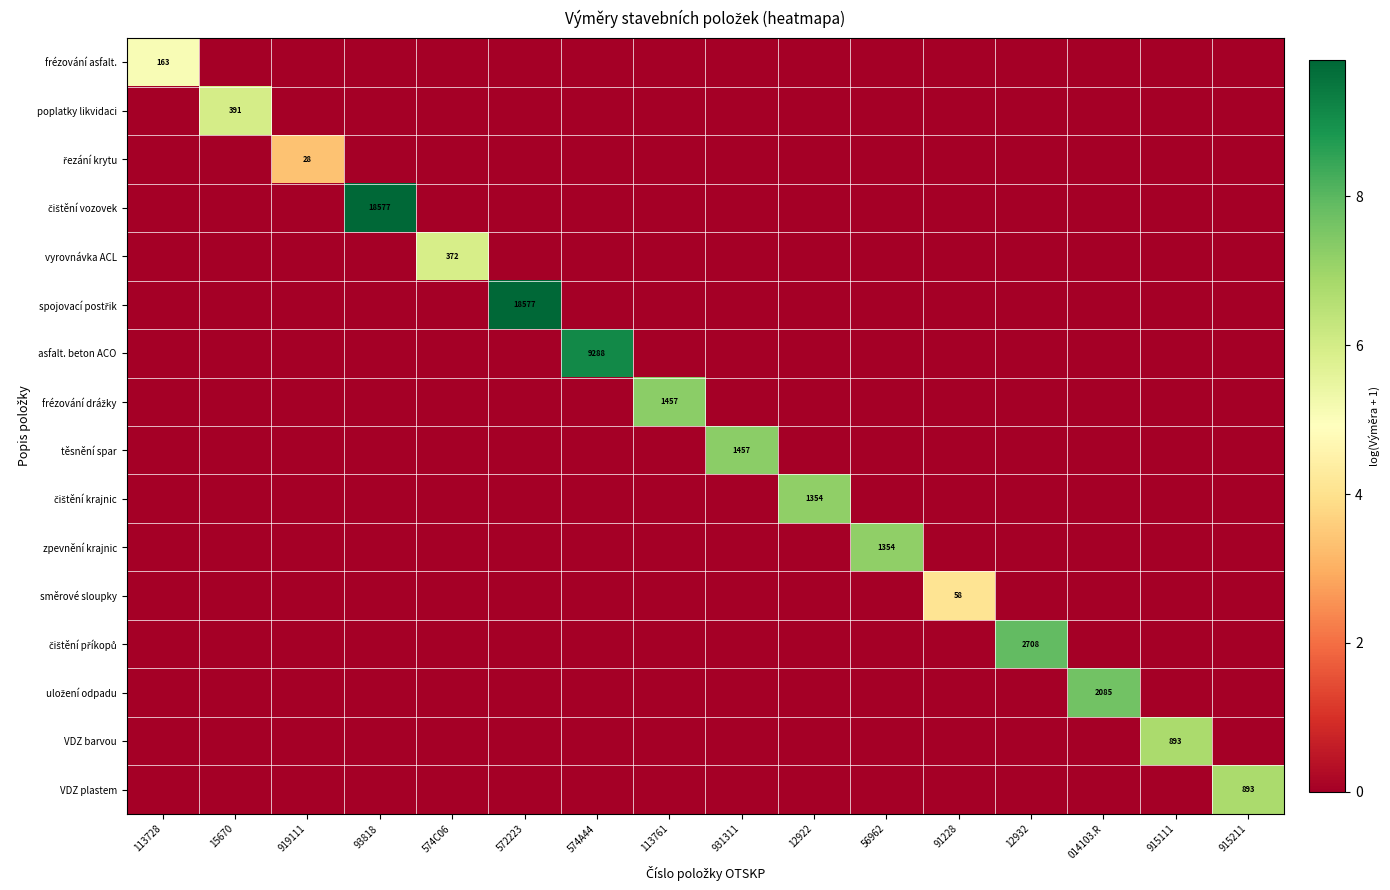

What is the sum of all uložení odpadu values?

7.6